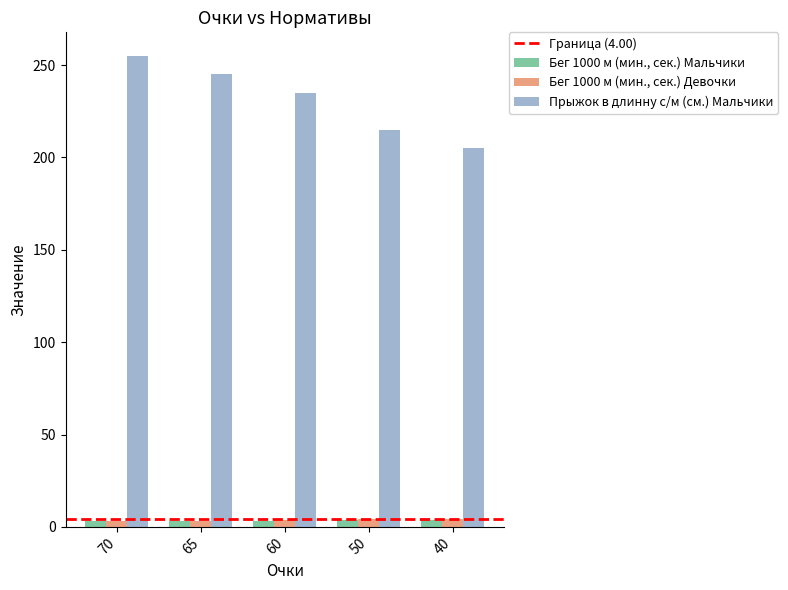

True or false: Прыжок в длинну с/м (см.) Мальчики has a value of 83.8 at 65.

False